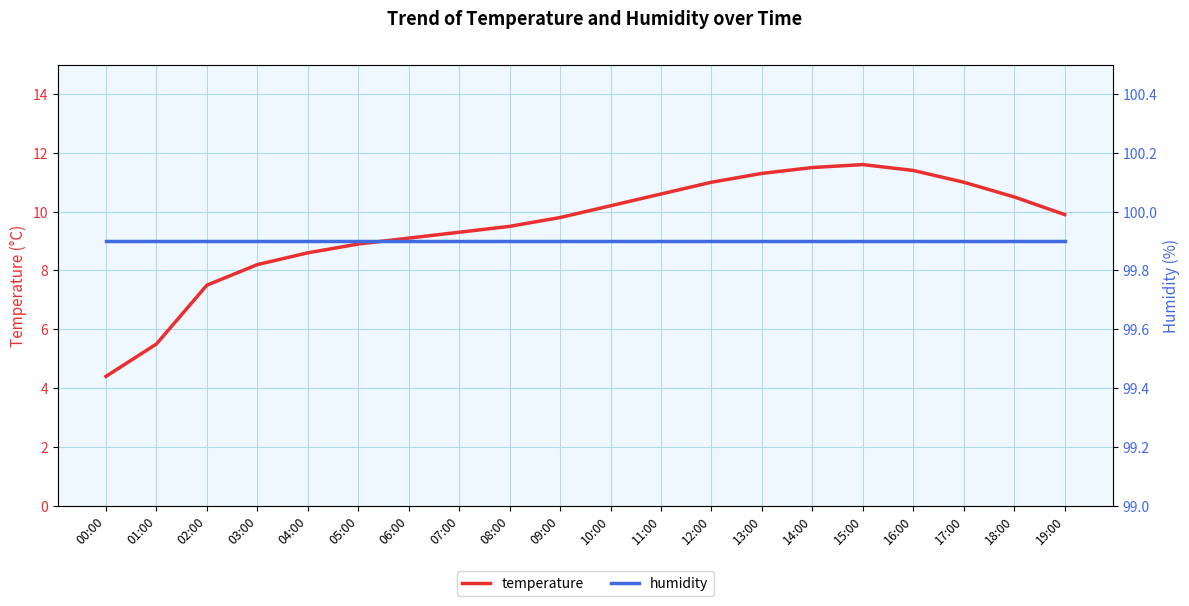

What position from the right is 09:00?

11